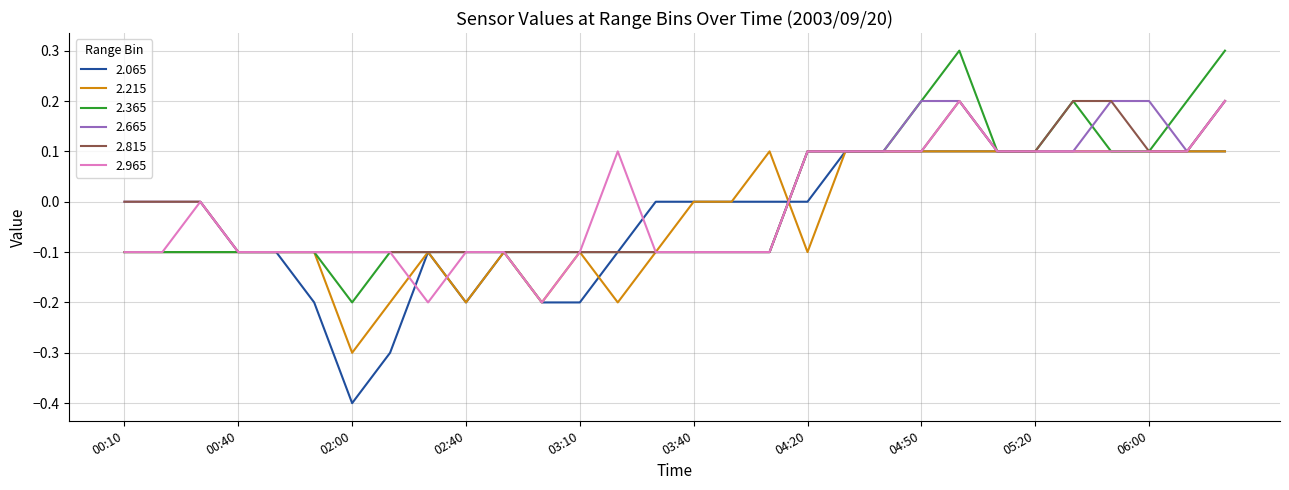

What is the smallest value displayed?

-0.4